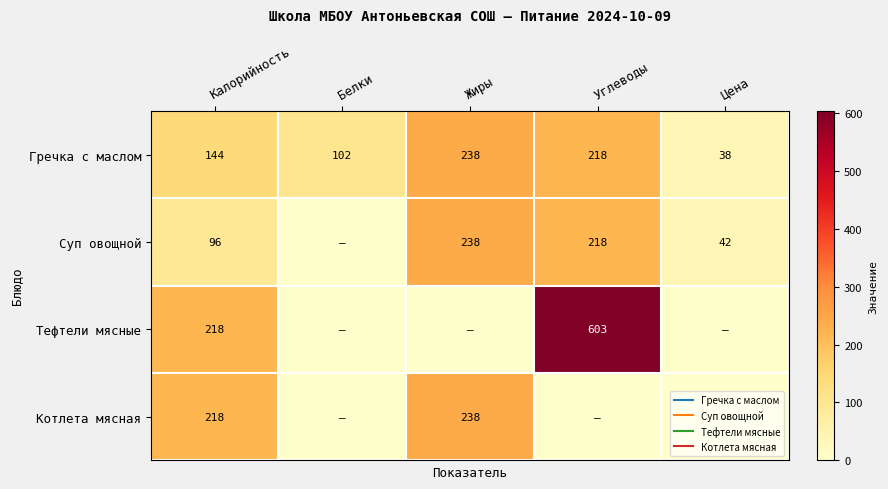

Is it true that Суп овощной equals 42 at Цена?

True